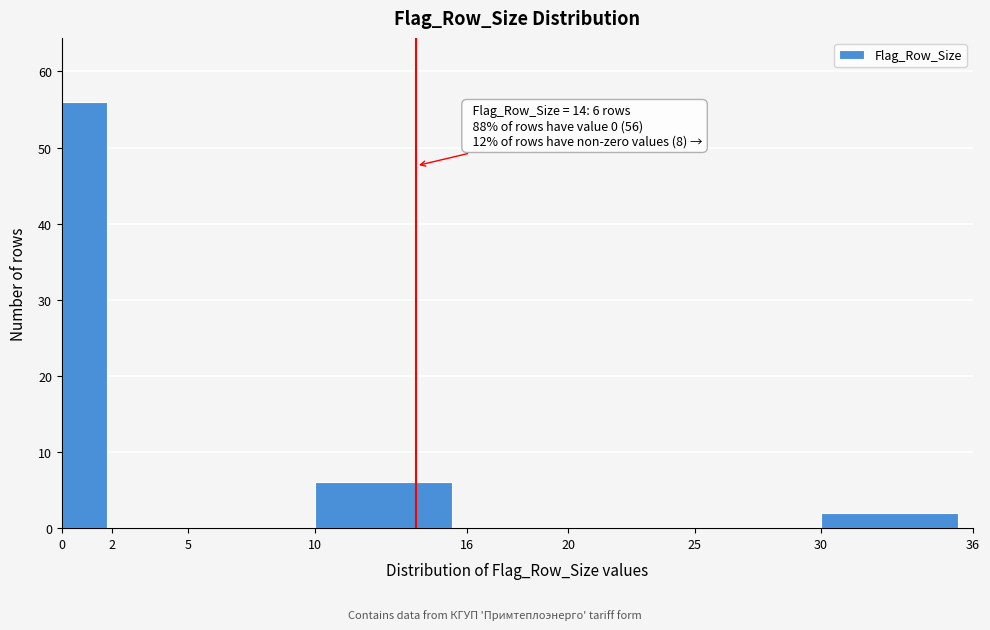

Which range on the x-axis has the tallest bar?

0 to 2